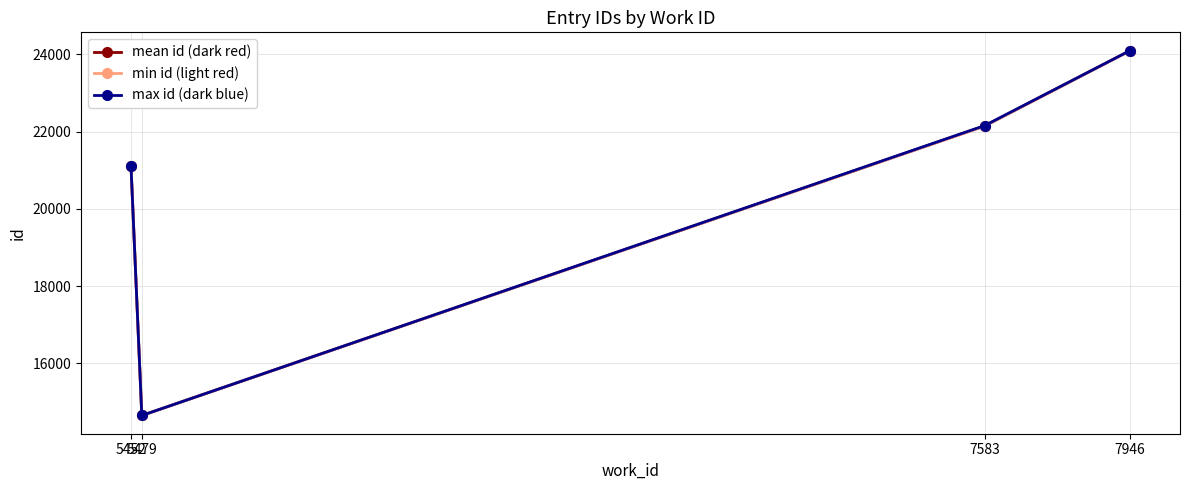

True or false: max id (dark blue) has more than 0 interior local peaks.

False